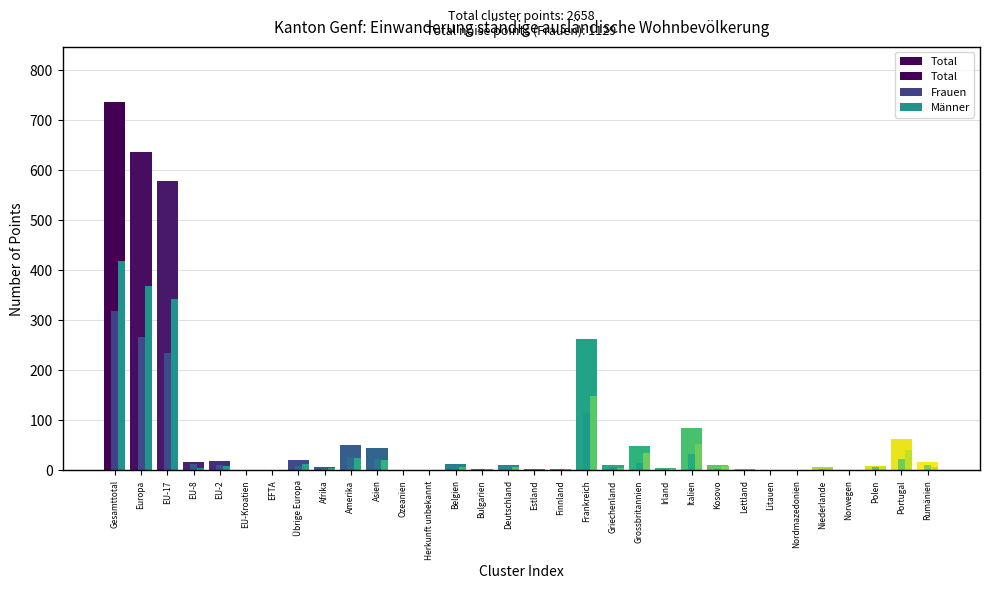

Between Estland and Litauen, which is larger?

Estland